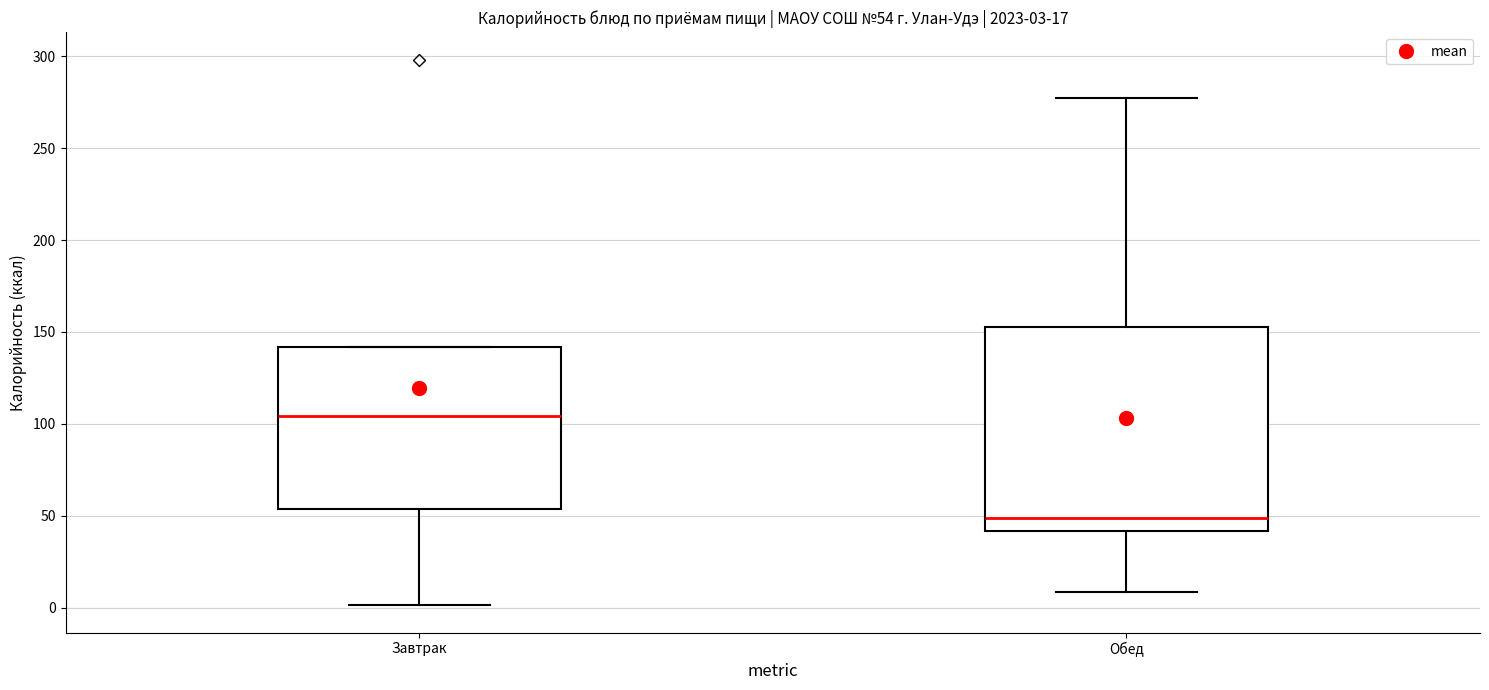

Comparing the boxes themselves (not the whiskers), which one is the tallest?

Обед